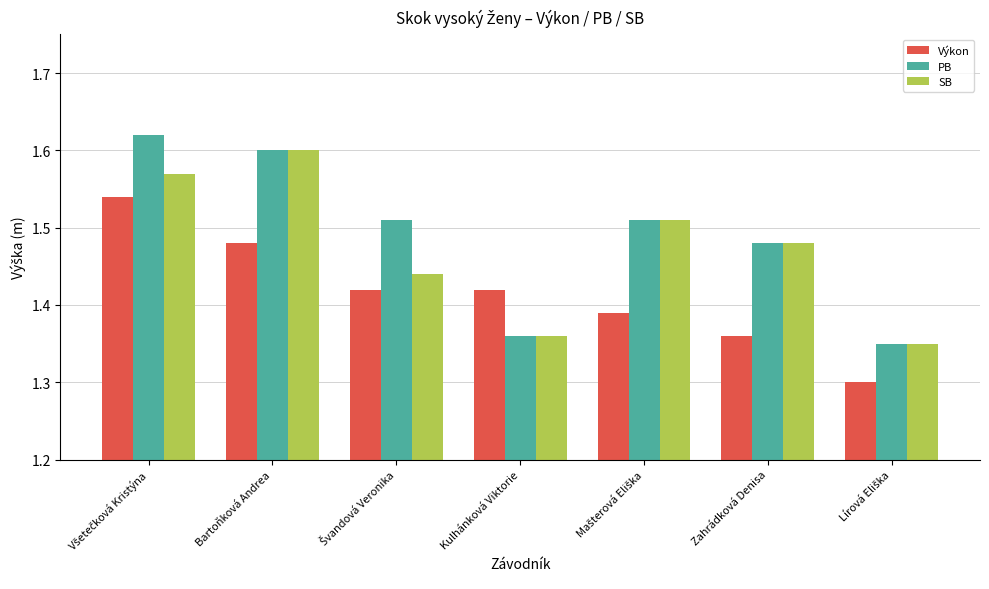

Which series has the widest spread of values?

PB